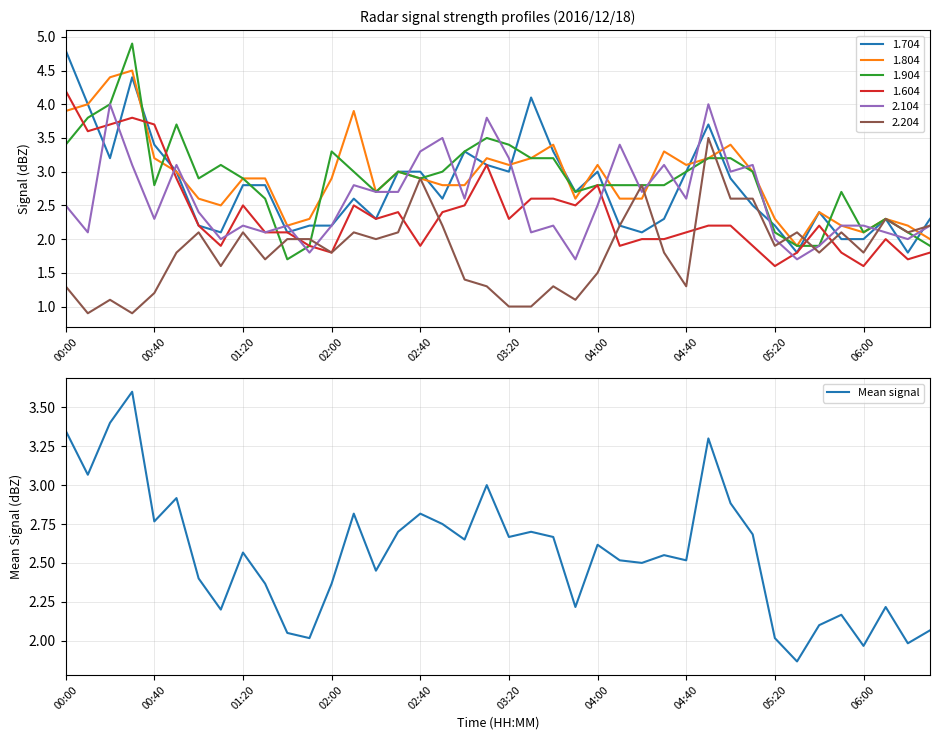

The Mean signal series shows 3.6 at 03:20. True or false?

False